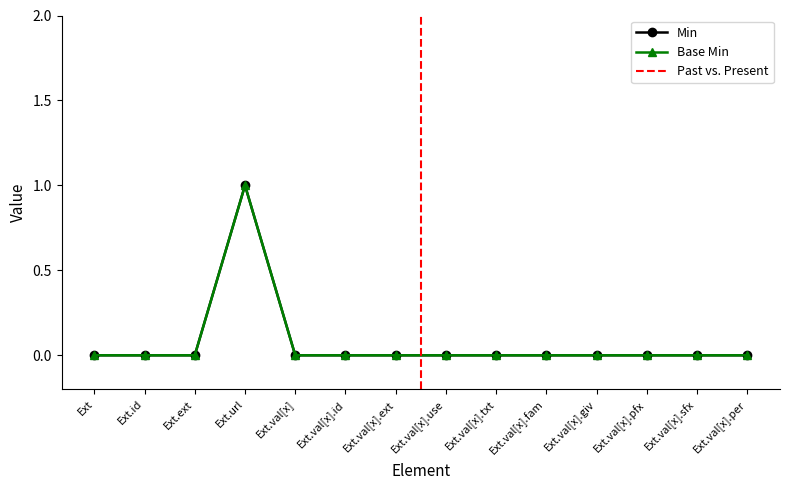

What position from the left is Ext.val[x].txt?

9